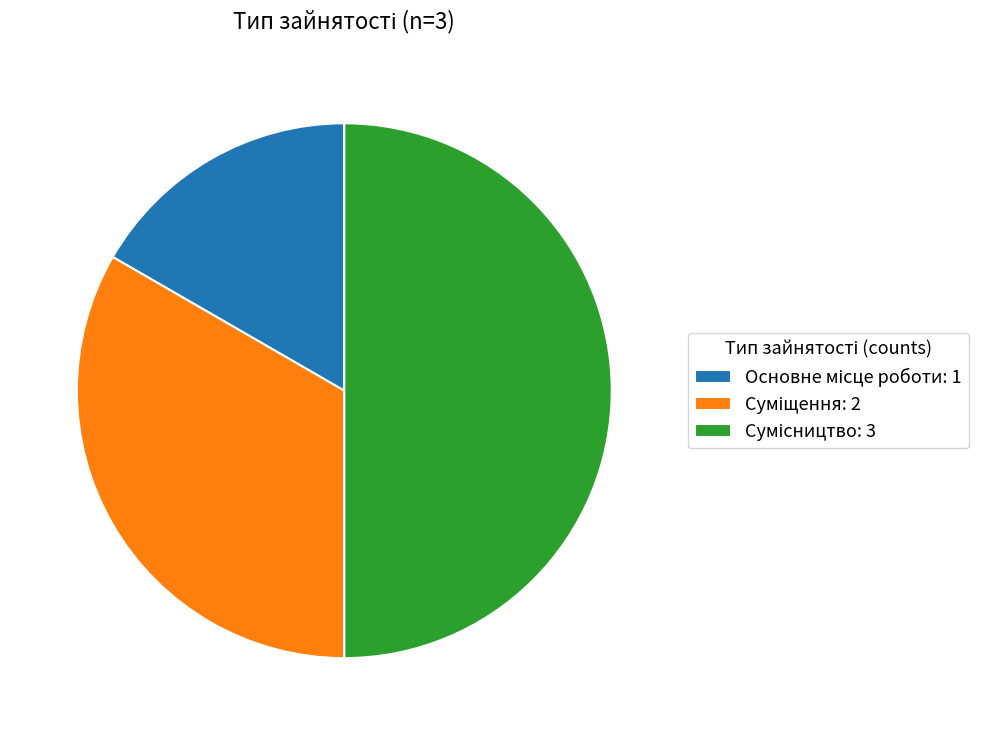

Is Сумісництво the majority of the pie?

No